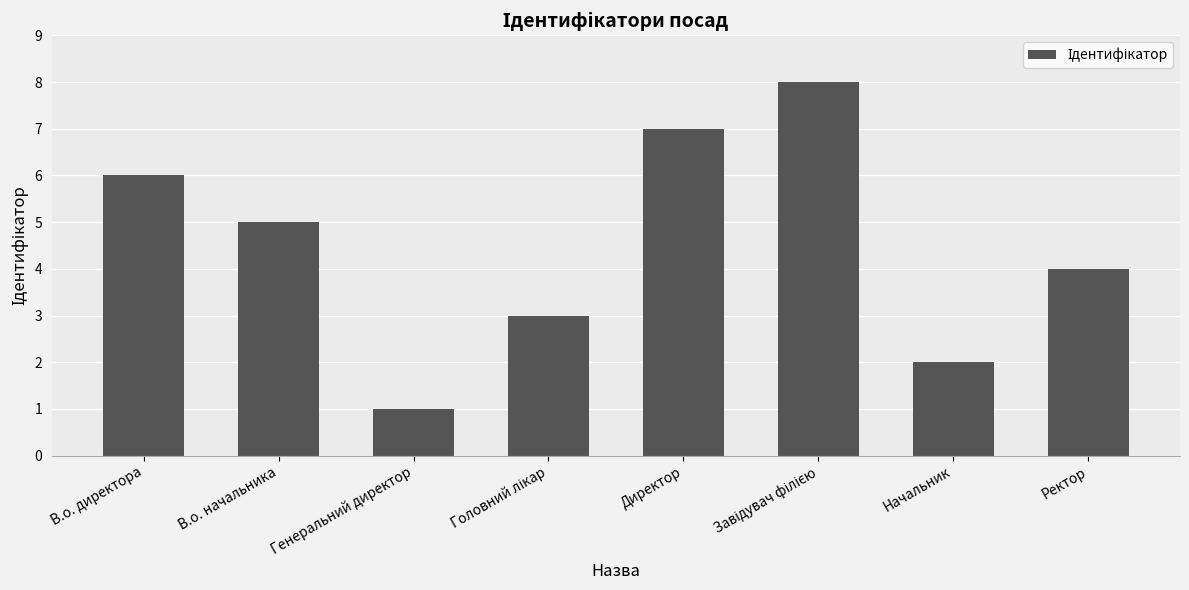

What is the label of the 7th bar from the right?

В.о. начальника